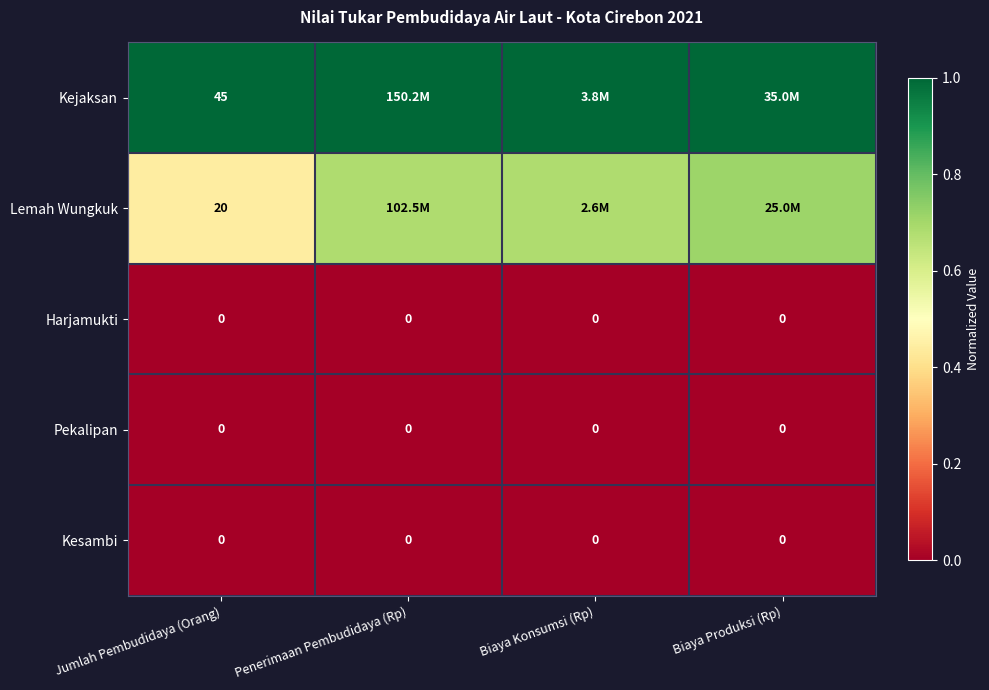

Which category has the lowest value across all series?

Jumlah Pembudidaya (Orang)